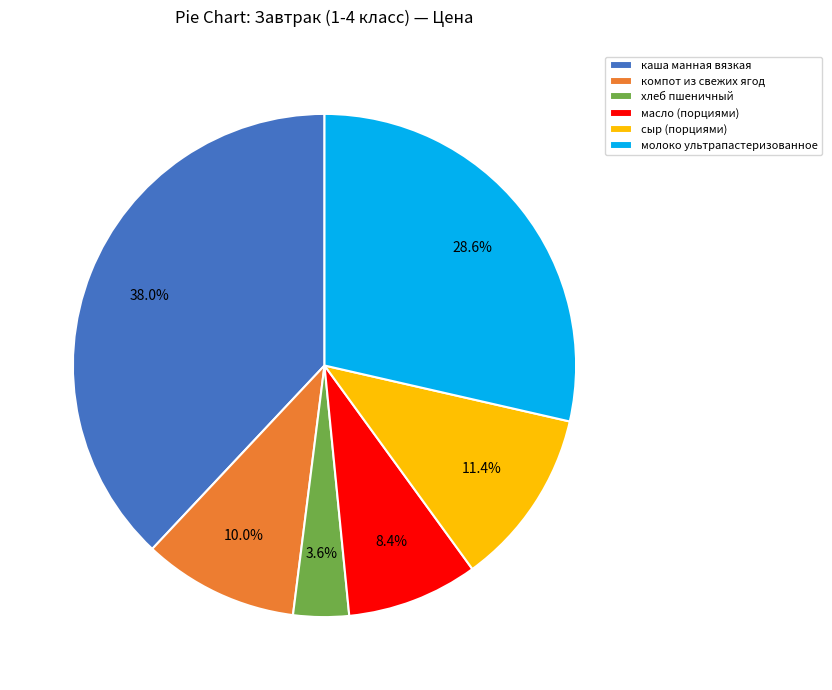

Approximately how many times larger is the value at каша манная вязкая compared to компот из свежих ягод?

3.8